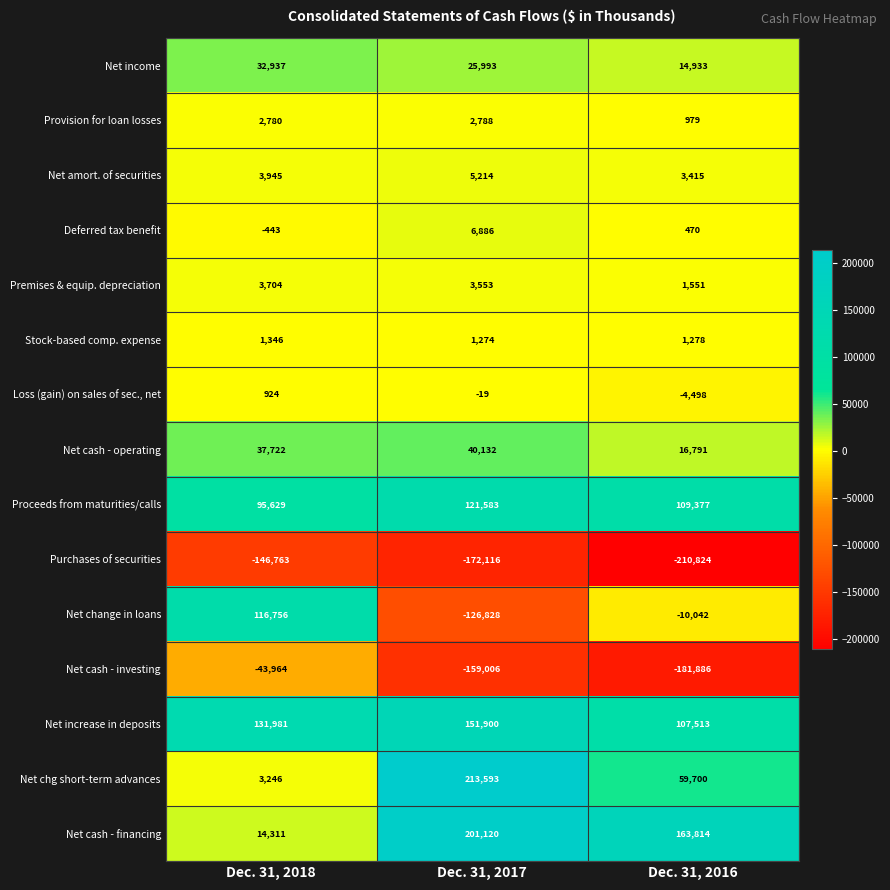

The Deferred tax benefit series shows -443 at Dec. 31, 2018. True or false?

True